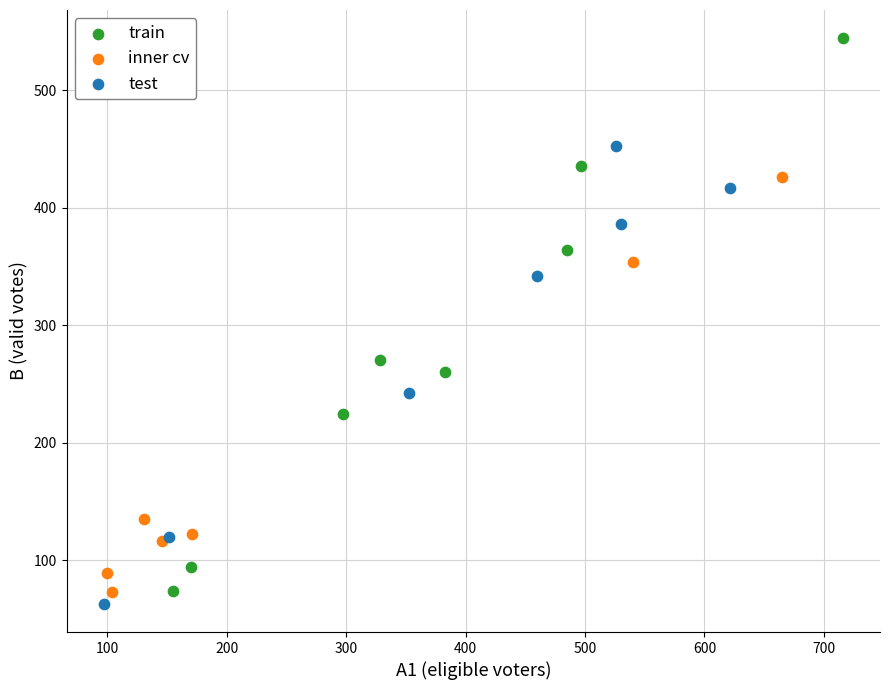

Which series contains the highest Y value?

train